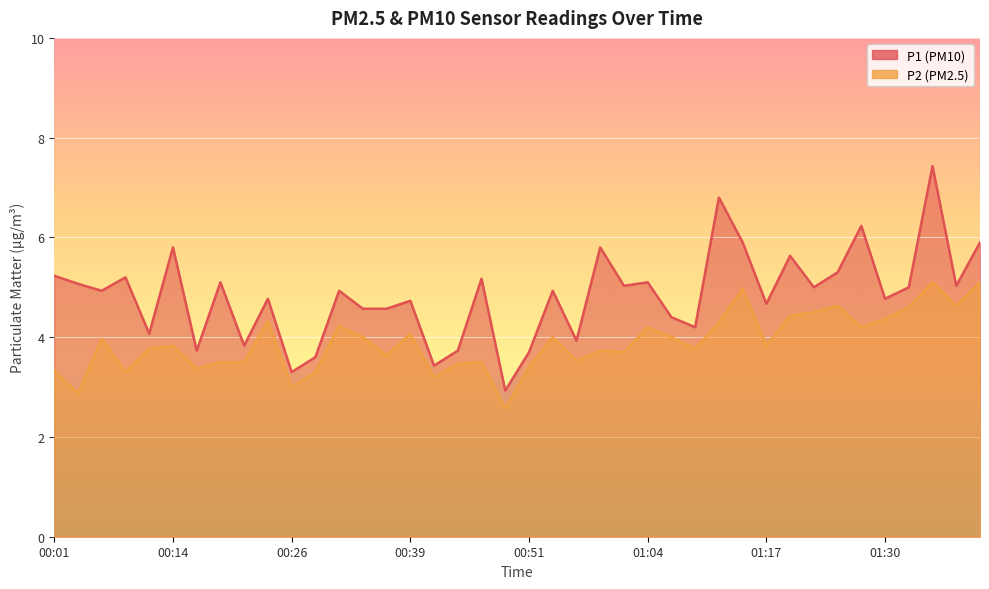

Reading right to left, list all the values displayed in this chart.

P1: 01:40=5.9	01:38=5.0	01:35=7.4	01:32=5.0	01:30=4.8	01:27=6.2	01:25=5.3	01:22=5.0	01:20=5.6	01:17=4.7	01:15=5.9	01:12=6.8	01:09=4.2	01:07=4.4	01:04=5.1	01:02=5.0	00:59=5.8	00:57=3.9	00:54=4.9	00:51=3.7	00:49=2.9	00:46=5.2	00:44=3.7	00:41=3.4	00:39=4.7	00:36=4.6	00:34=4.6	00:31=4.9	00:29=3.6	00:26=3.3	00:24=4.8	00:21=3.8	00:19=5.1	00:16=3.7	00:14=5.8	00:11=4.1	00:09=5.2	00:06=4.9	00:04=5.1	00:01=5.2
P2: 01:40=5.1	01:38=4.6	01:35=5.1	01:32=4.6	01:30=4.4	01:27=4.2	01:25=4.6	01:22=4.5	01:20=4.4	01:17=3.8	01:15=5.0	01:12=4.3	01:09=3.8	01:07=4.0	01:04=4.2	01:02=3.7	00:59=3.7	00:57=3.5	00:54=4.0	00:51=3.4	00:49=2.6	00:46=3.5	00:44=3.5	00:41=3.2	00:39=4.1	00:36=3.6	00:34=4.0	00:31=4.2	00:29=3.3	00:26=3.0	00:24=4.3	00:21=3.5	00:19=3.5	00:16=3.4	00:14=3.8	00:11=3.8	00:09=3.3	00:06=4.0	00:04=2.9	00:01=3.3